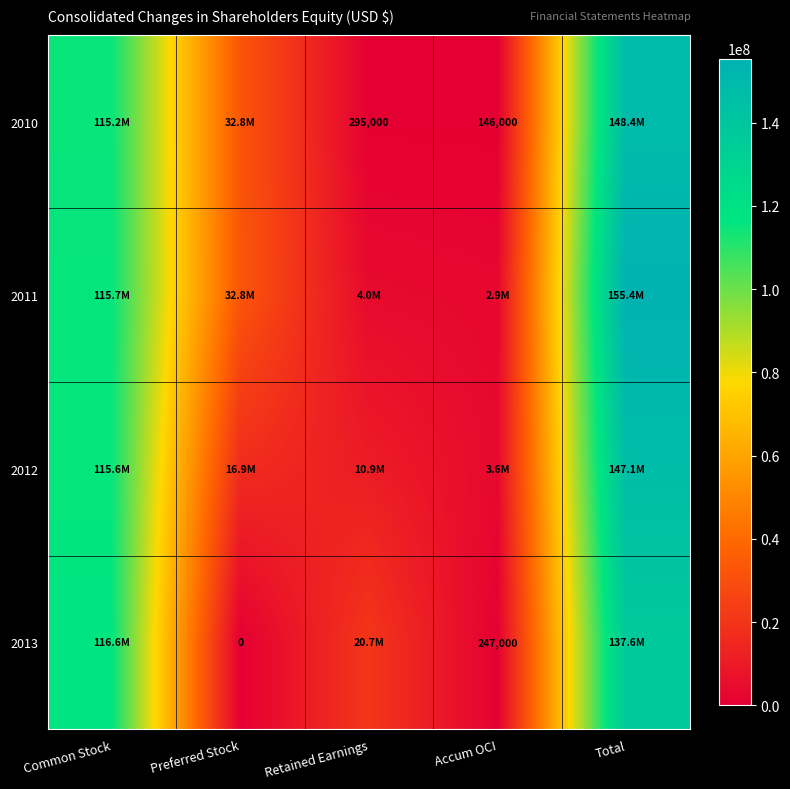

True or false: 2010 has a value of 218567 at Accum OCI.

False